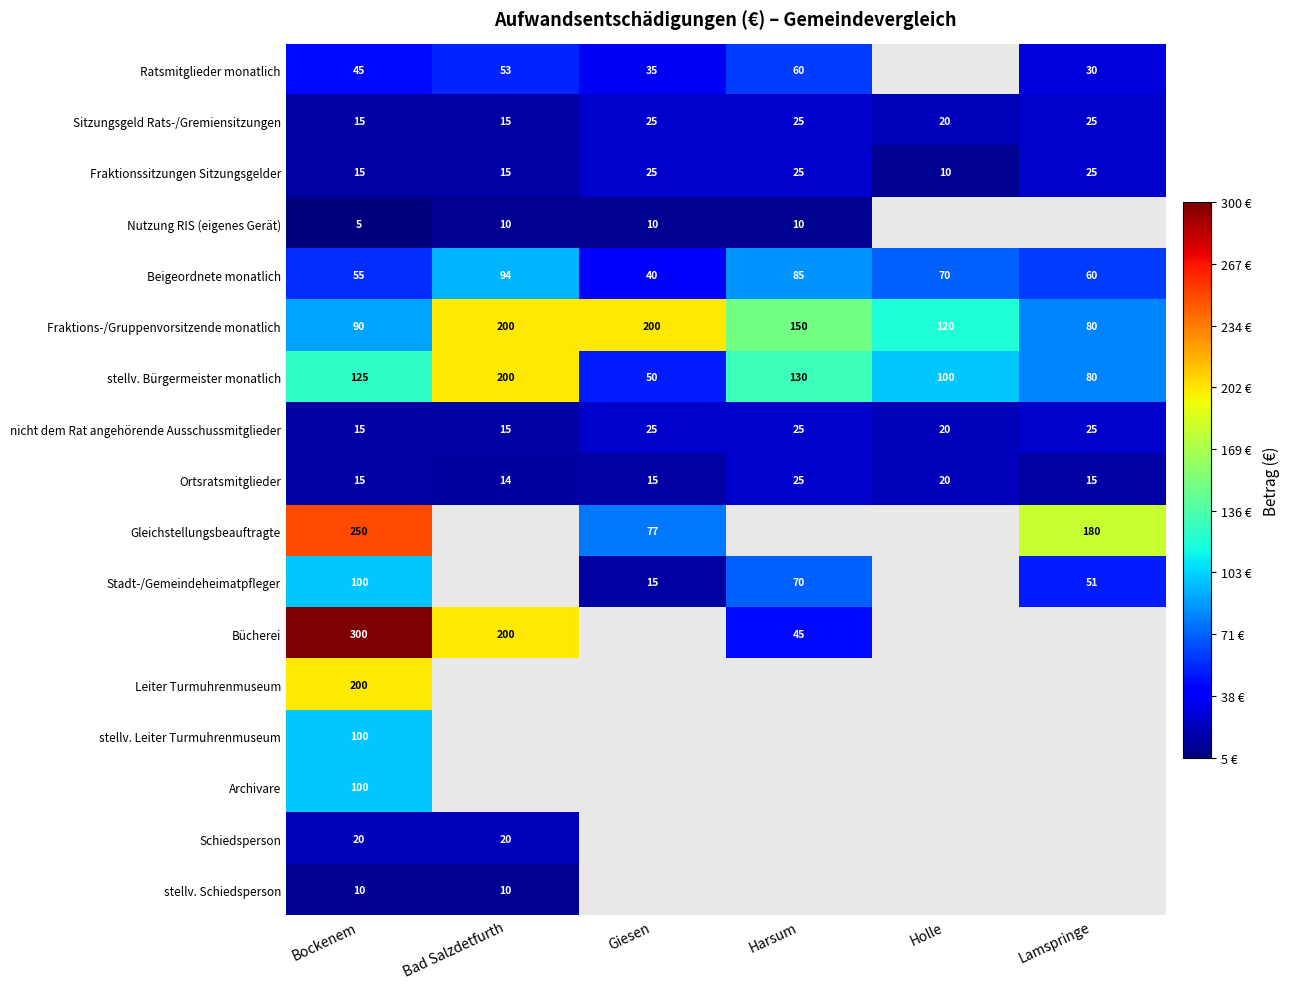

What is the difference between the highest and lowest values at Lamspringe?

165.0